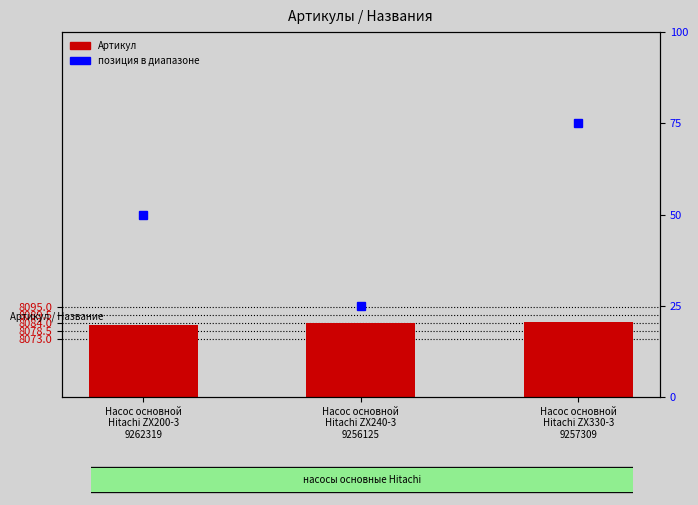

The chart shows a value of 8084 at Насос основной
Hitachi ZX240-3
9256125. True or false?

True